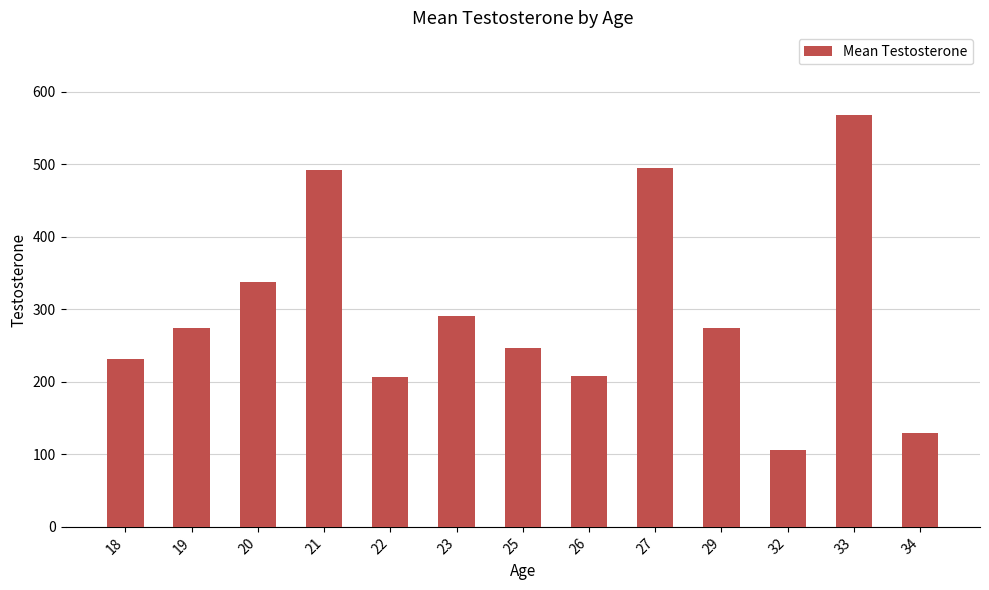

What is the sum of the values at 20 and 25?

584.0